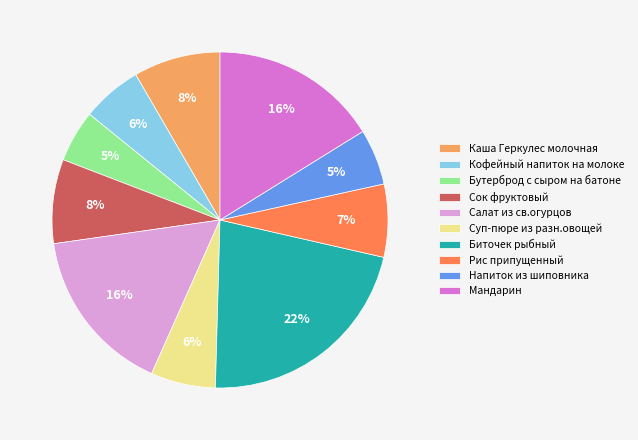

Is it true that Рис припущенный is 7% of the pie?

True